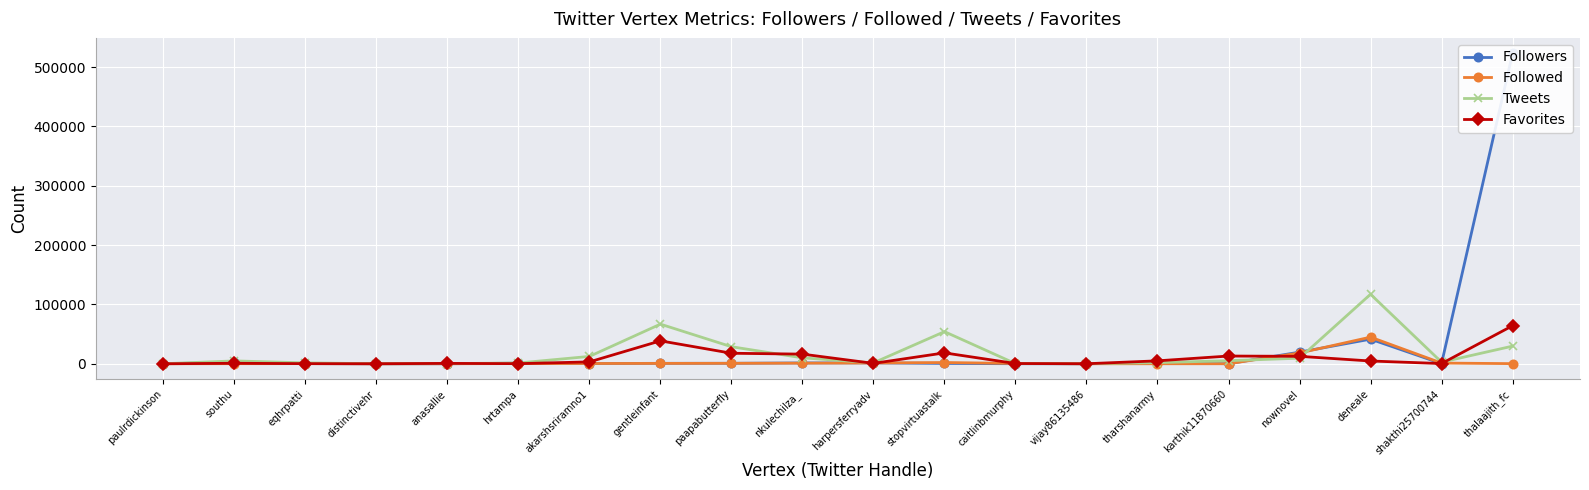

List the series in order of their overall mean, highest first.

Followers, Tweets, Favorites, Followed